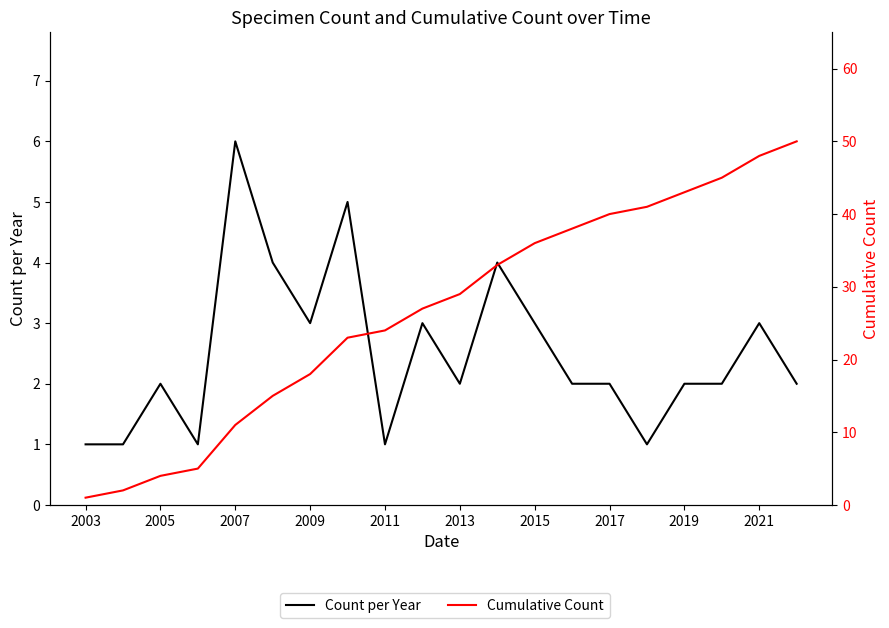

What is the sum of all Count per Year values?

50